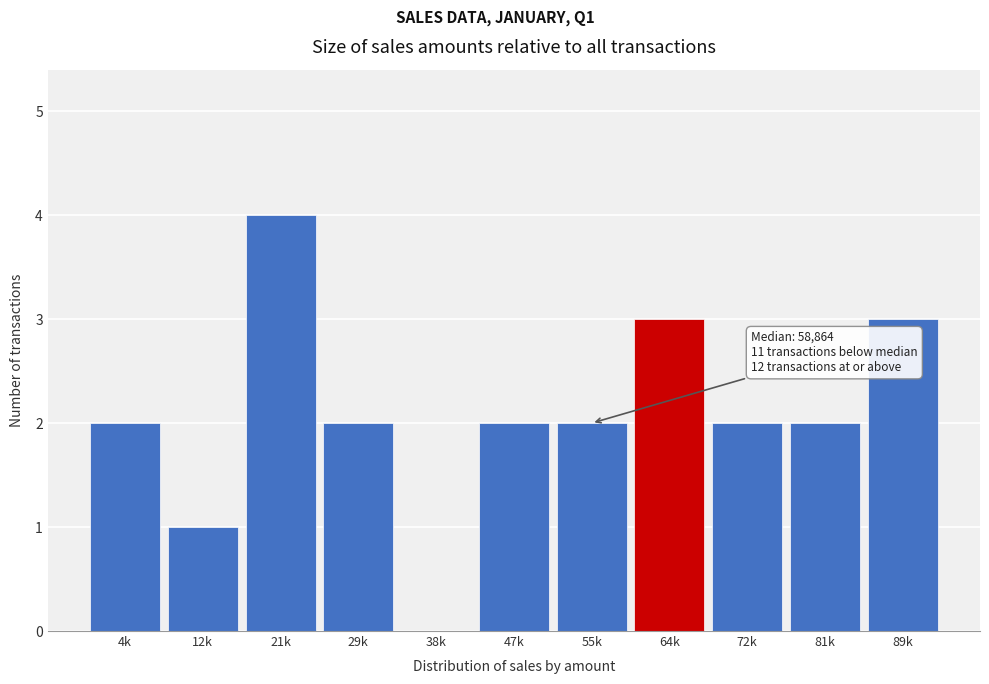

Reading left to right, extract all data points from this chart.

4k=2	12k=1	21k=4	29k=2	38k=0	47k=2	55k=2	64k=3	72k=2	81k=2	89k=3